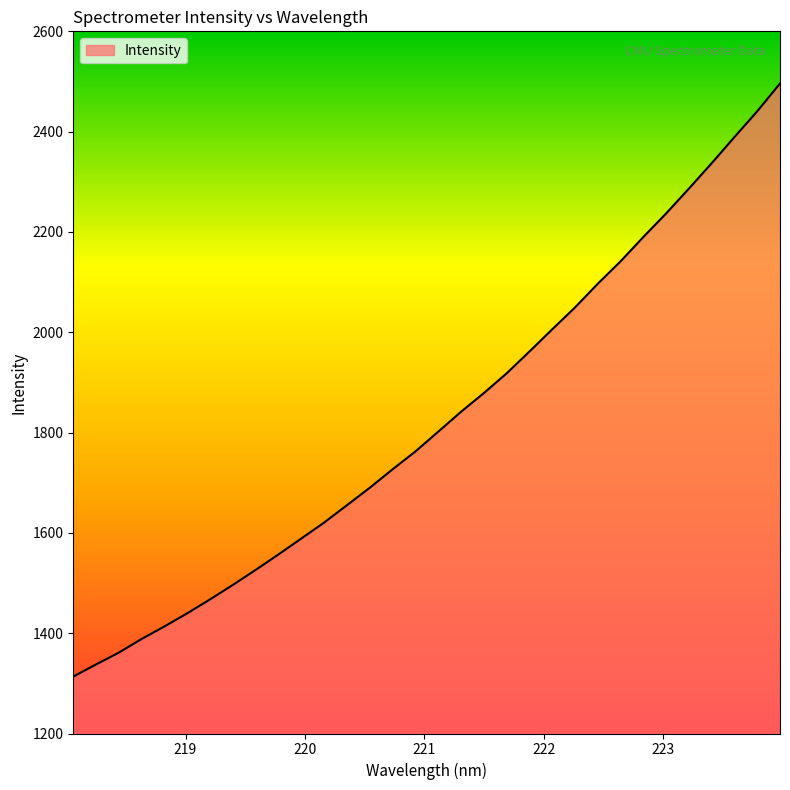

What is the minimum value shown in the chart?

1313.5